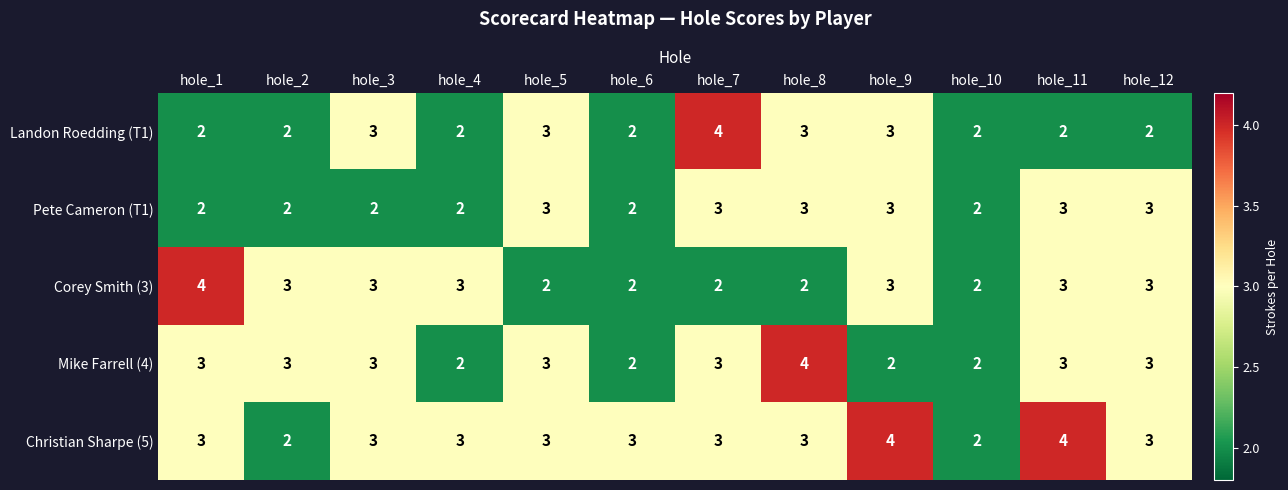

How many Pete Cameron (T1) values are between 2 and 3?

12